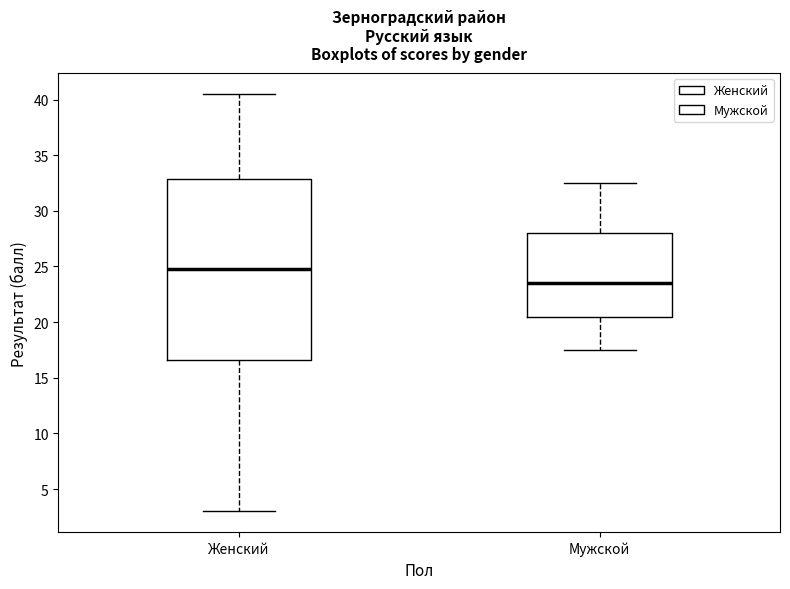

Reading left to right, read every box against the y-axis: the position of its median line, the range the box covers, and the ends of its whiskers. The values are not printed on the chart, so give them approximately, as read against the axis.

Женский: median 25.0, box 16.5 to 33.0, whiskers 3.0 to 40.5
Мужской: median 23.5, box 20.5 to 28.0, whiskers 17.5 to 32.5